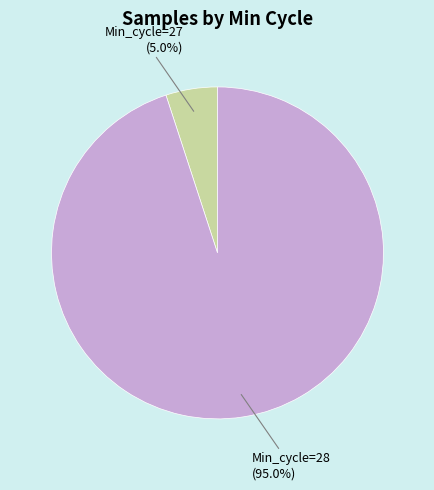

Between Min_cycle=28 and Min_cycle=27, which is larger?

Min_cycle=28